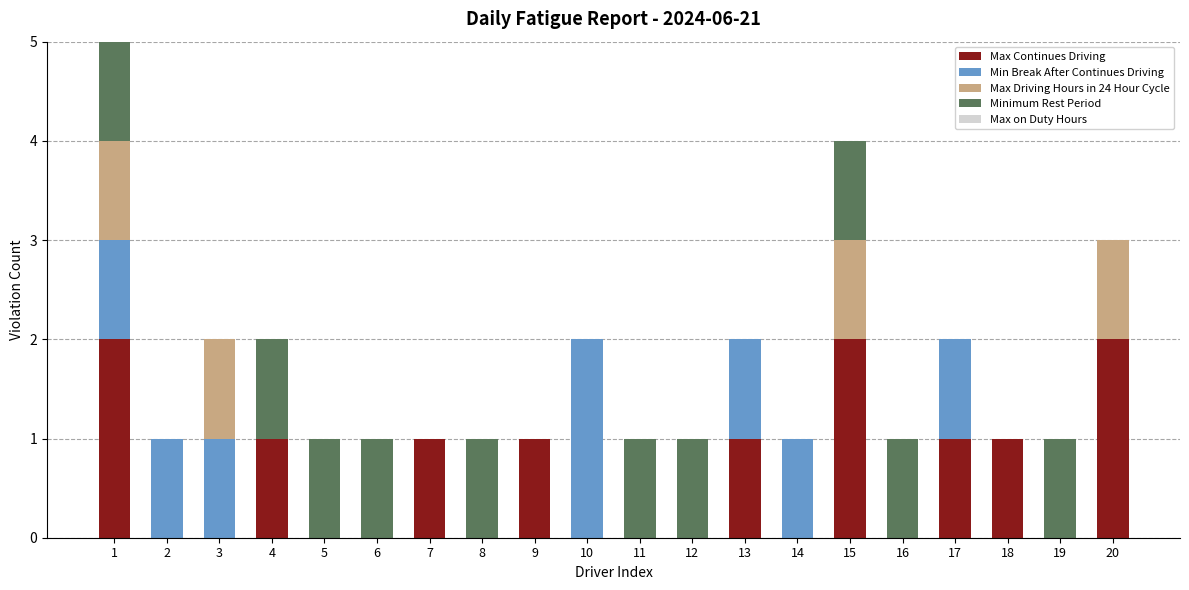

How many Max Continues Driving values are between 0 and 1?

17